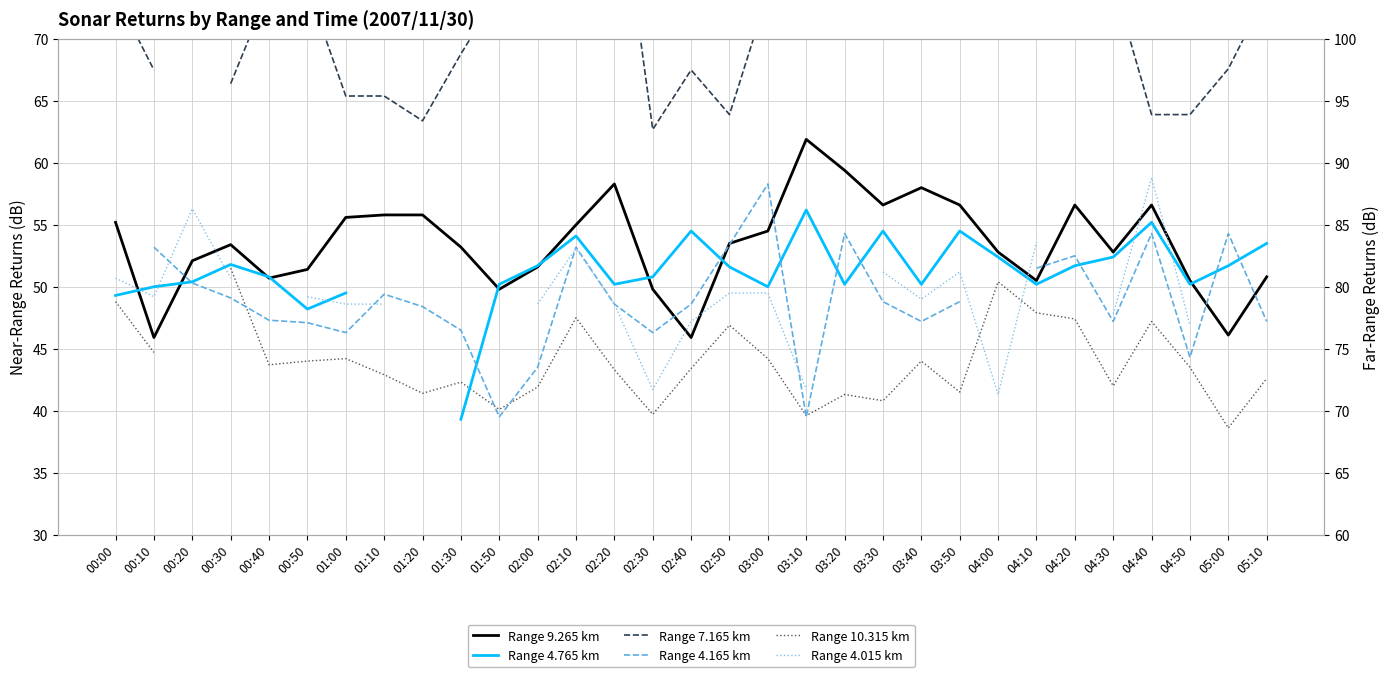

What are all the series names shown in the legend?

Range 9.265 km, Range 7.165 km, Range 10.315 km, Range 4.765 km, Range 4.165 km, Range 4.015 km